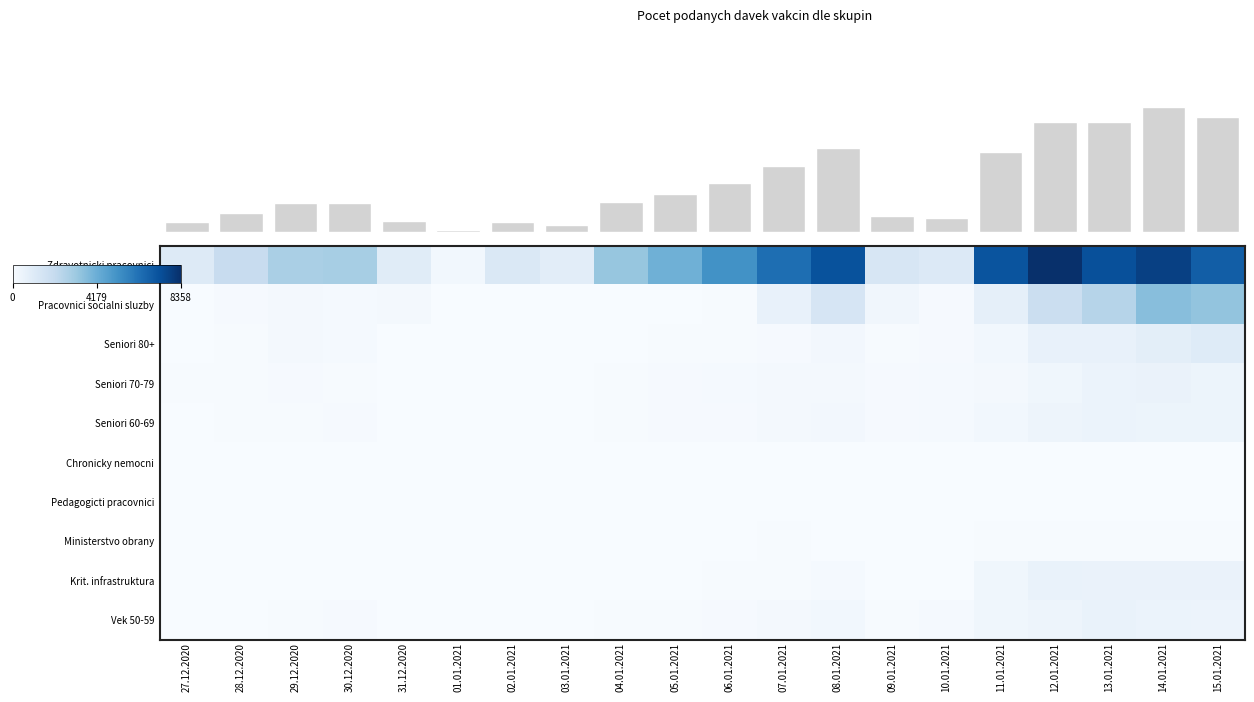

The value of Ministerstvo obrany at 27.12.2020 is 2. True or false?

True